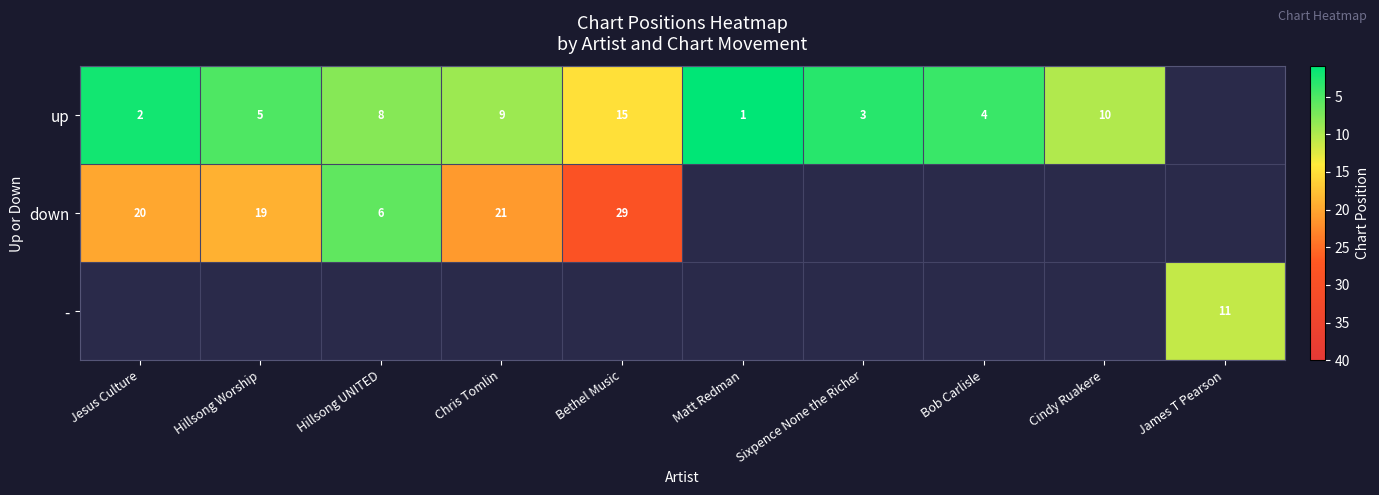

At how many categories does at least one series exceed 17?

4